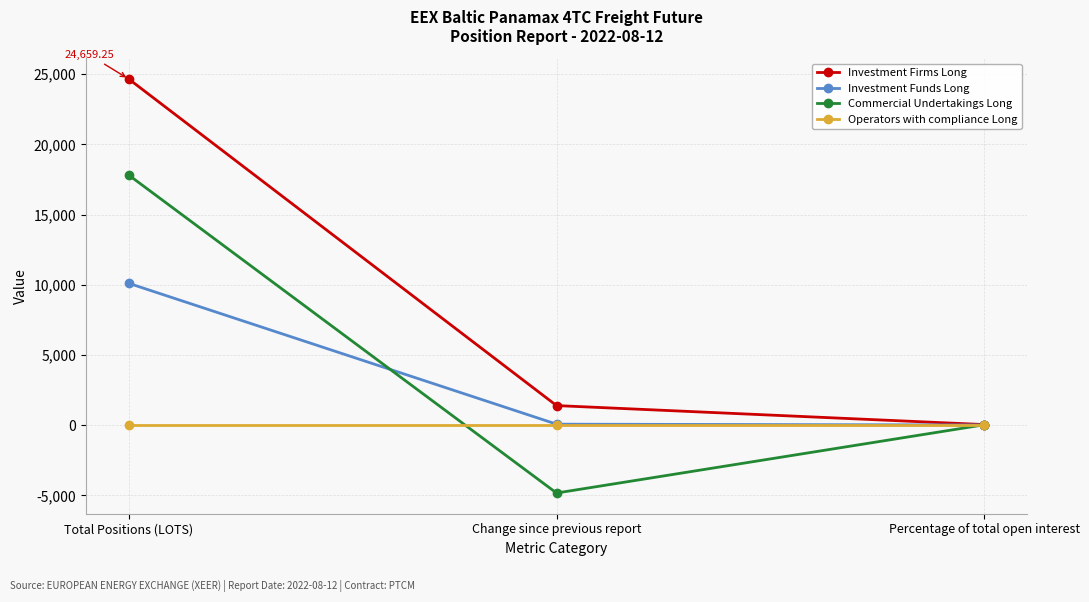

What is the spread (max minus min) of values at Percentage of total open interest?

46.9